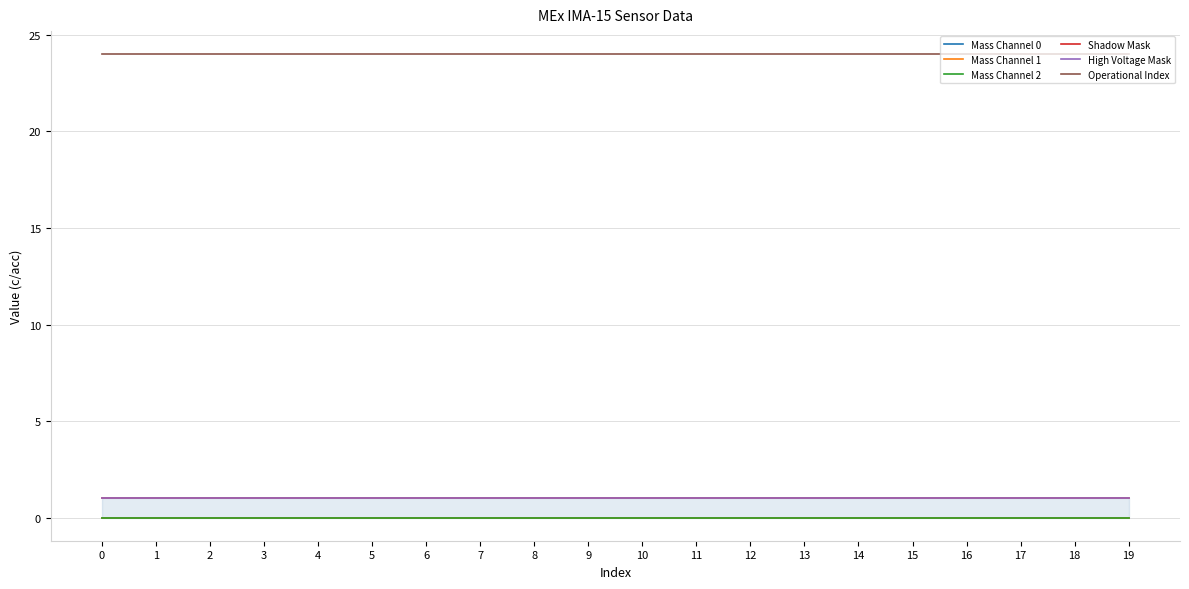

What is the spread (max minus min) of values at 5?

24